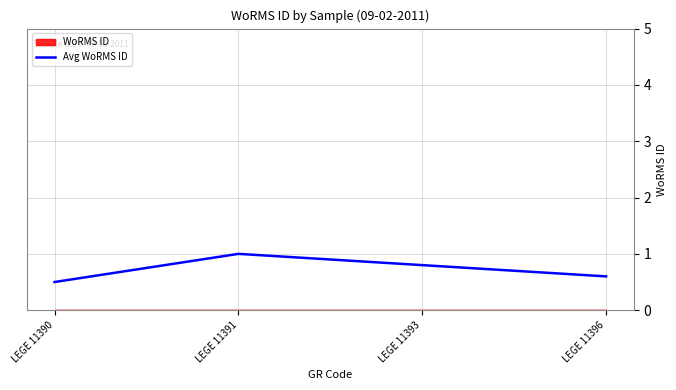

What is the value of the 4th point from the left?

0.6